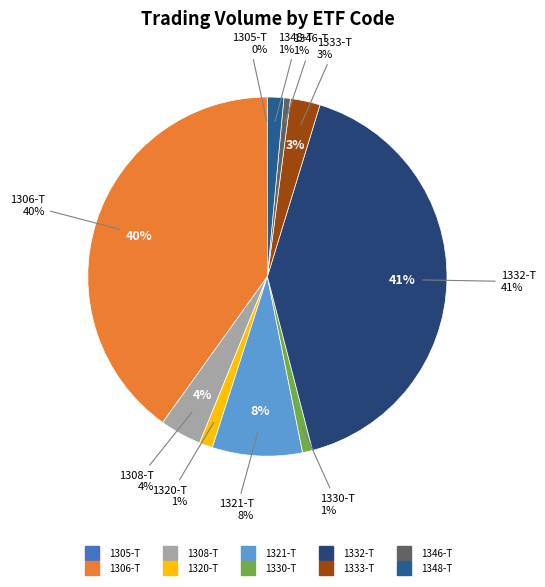

What is the change in value from 1306-T to 1333-T?

-3898330